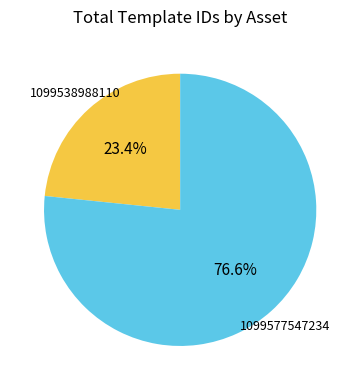

How many segments does this pie chart have?

2